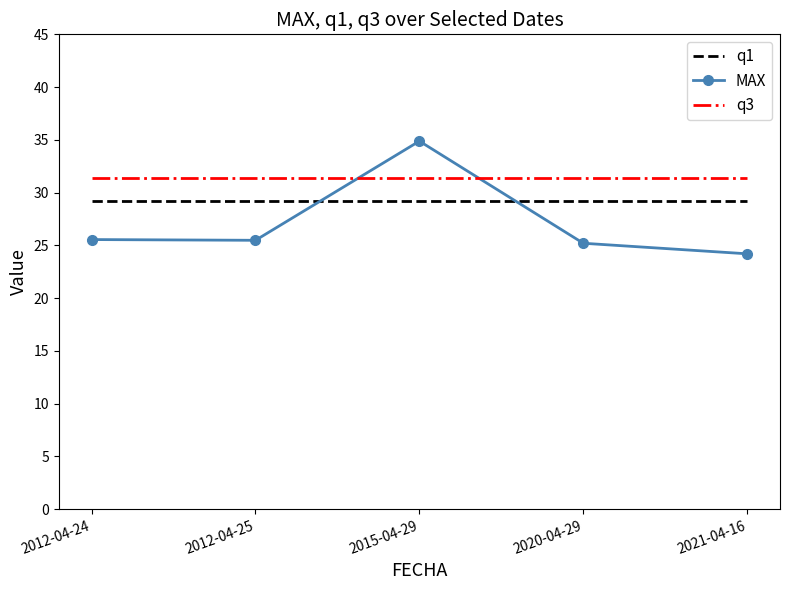

What position from the left is 2021-04-16?

5